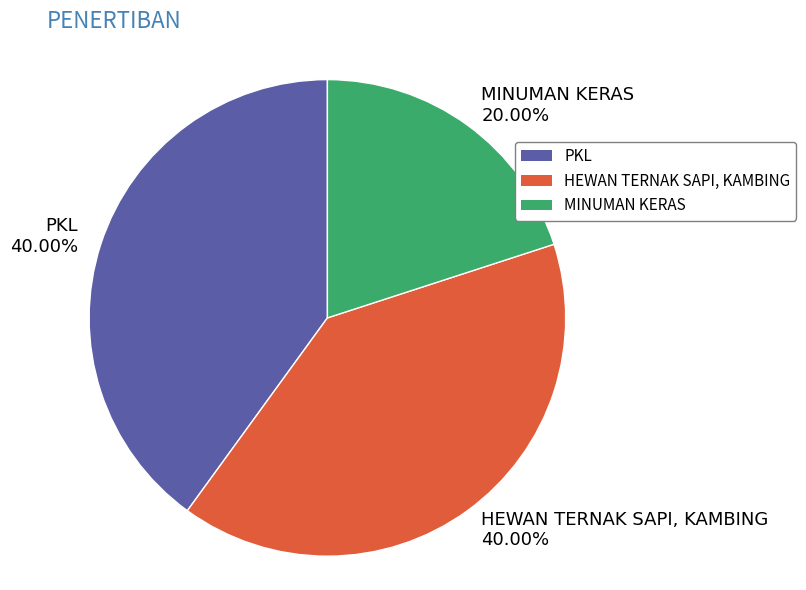

Approximately how many times larger is the value at PKL 40.00% compared to MINUMAN KERAS 20.00%?

2.0